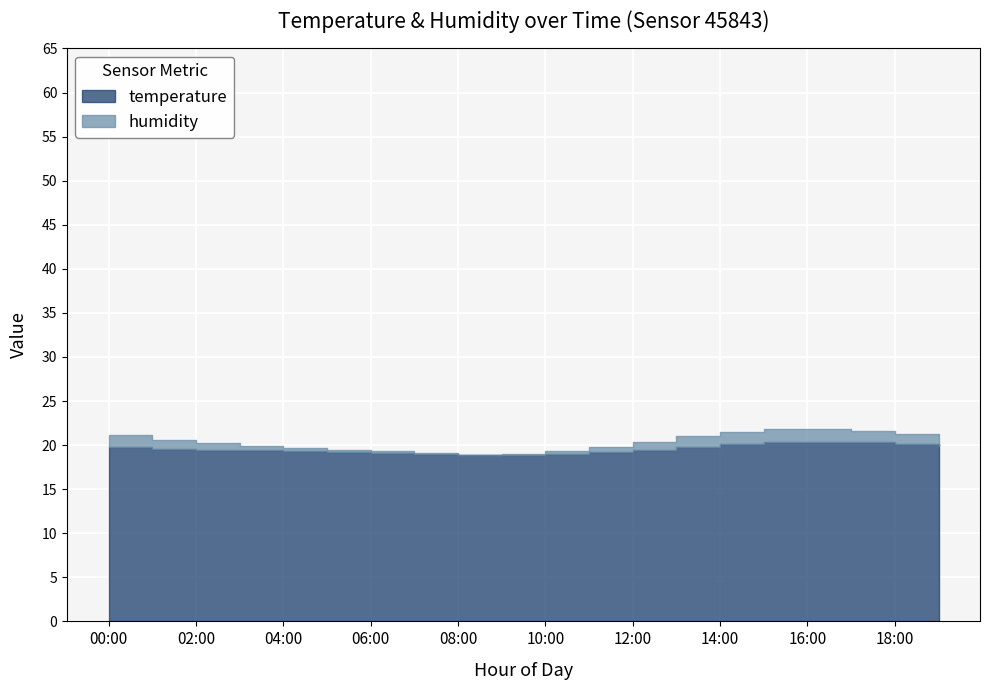

What is the average value of the temperature series?

19.6